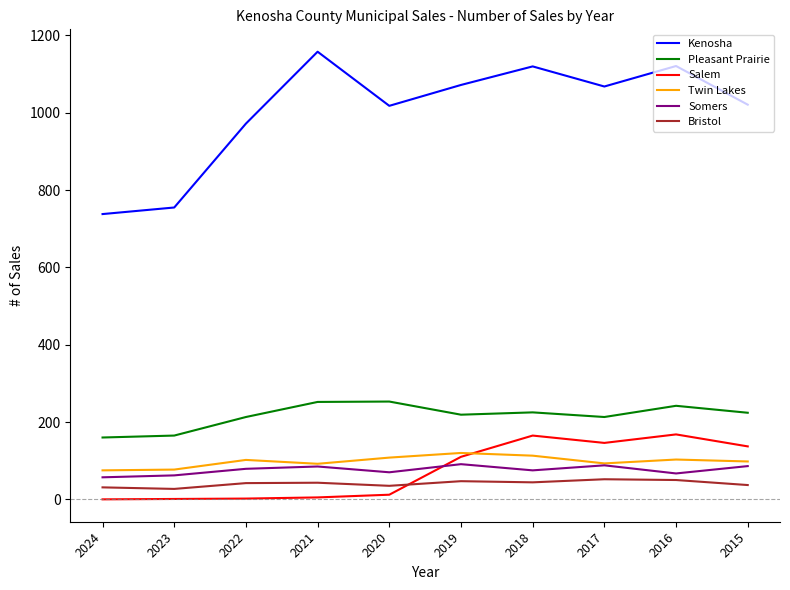

Which series changed the most between 2021 and 2018?

Salem